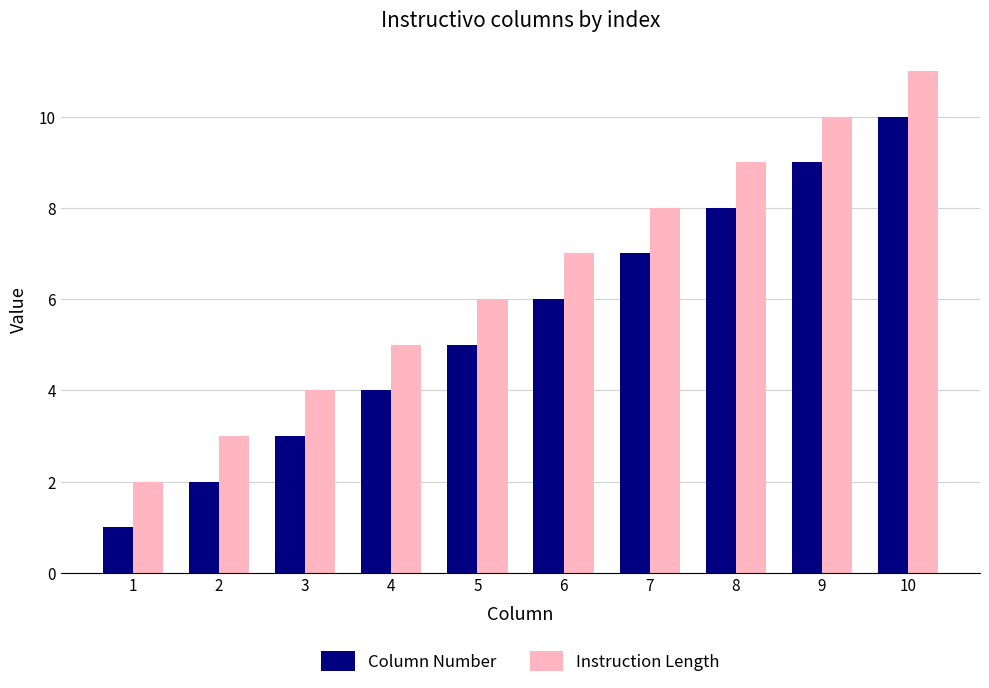

What is the difference between the maximum and minimum values in the Instruction Length series?

9